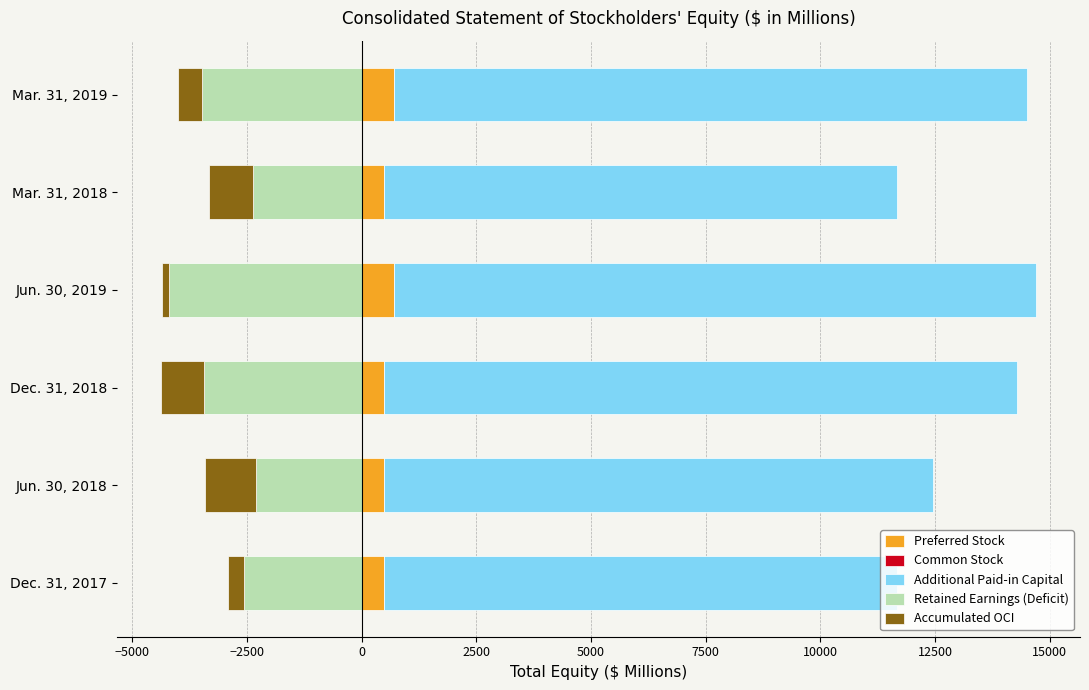

Which has a higher value, Jun. 30, 2018 or Dec. 31, 2017?

Jun. 30, 2018